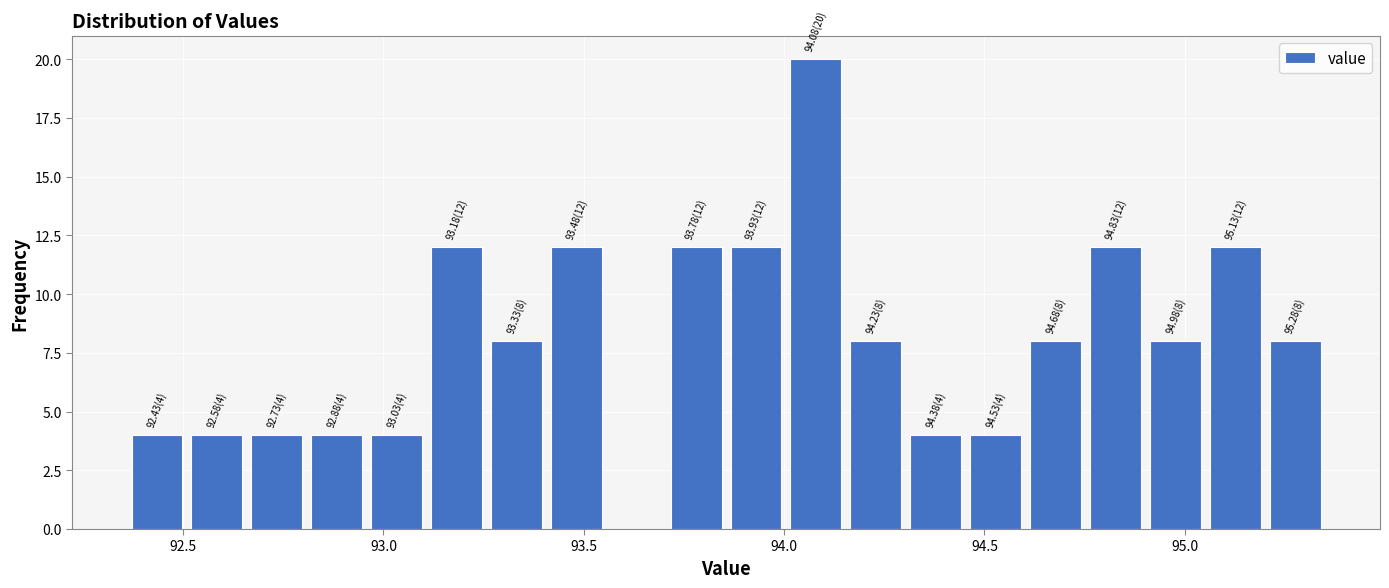

Around what value on the x-axis is the tallest bar? Give the approximate position of its centre, as read against the axis.

94.10